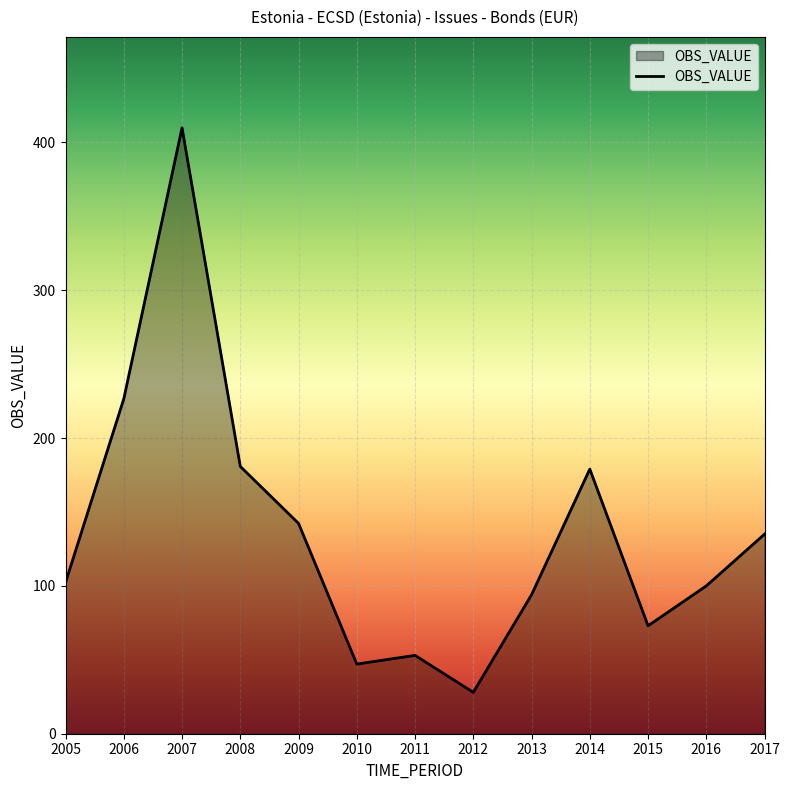

Which label corresponds to the smallest value in the chart?

2012